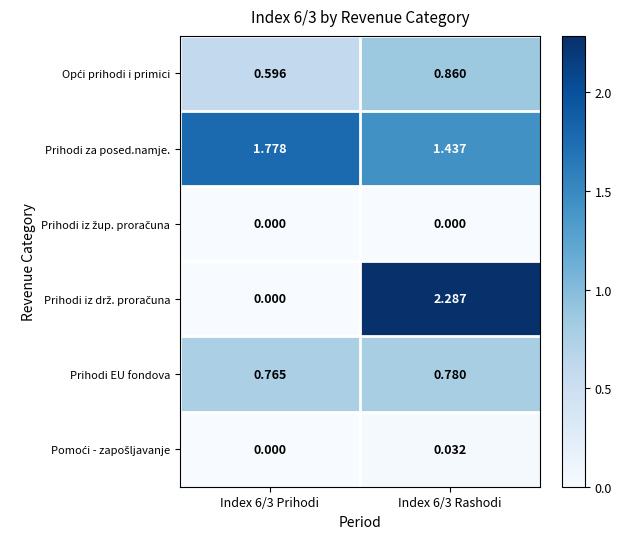

At which category is the sum across all series the highest?

Index 6/3 Rashodi